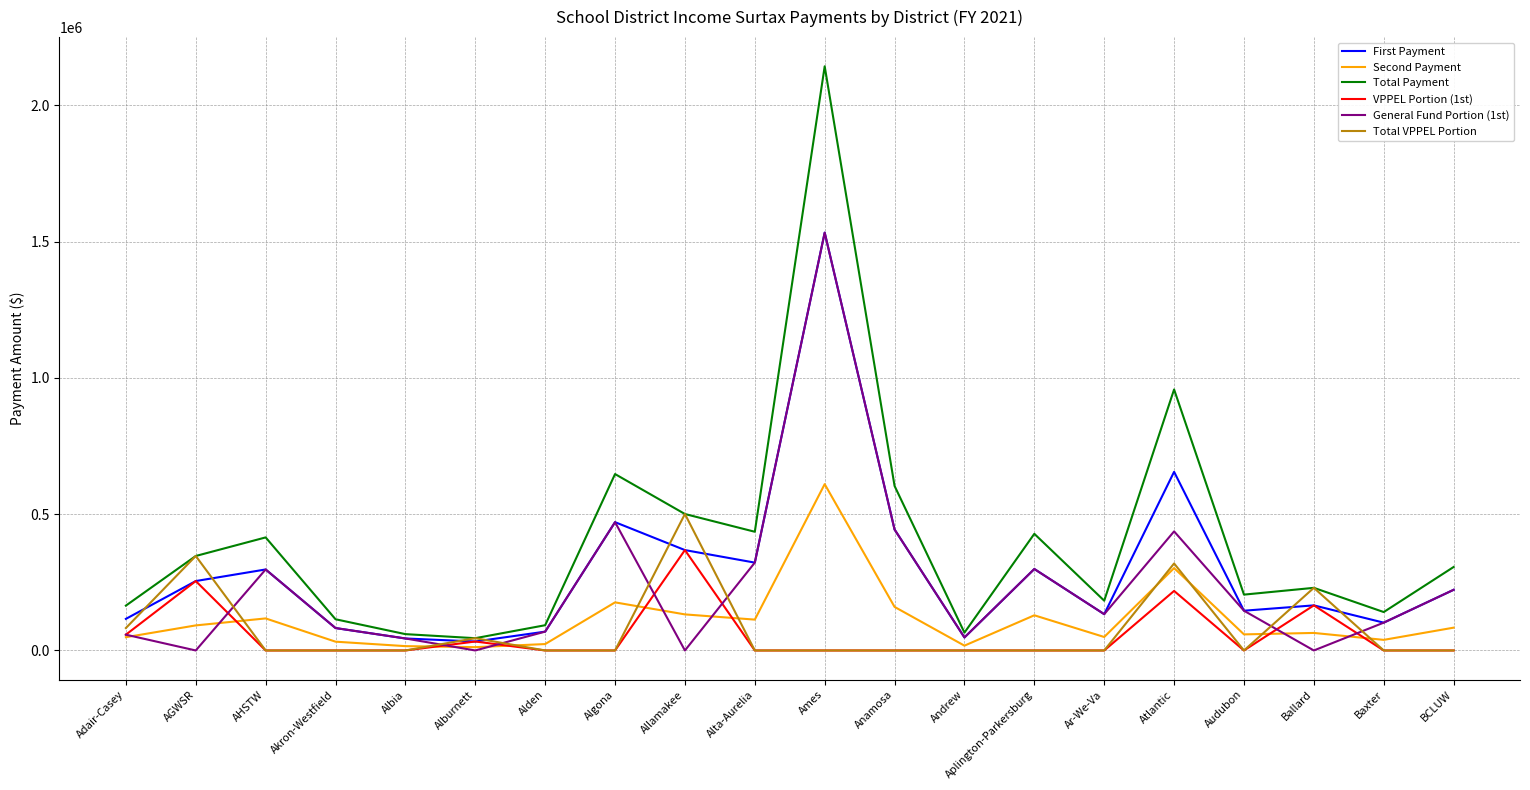

Count the number of data series in this chart.

6